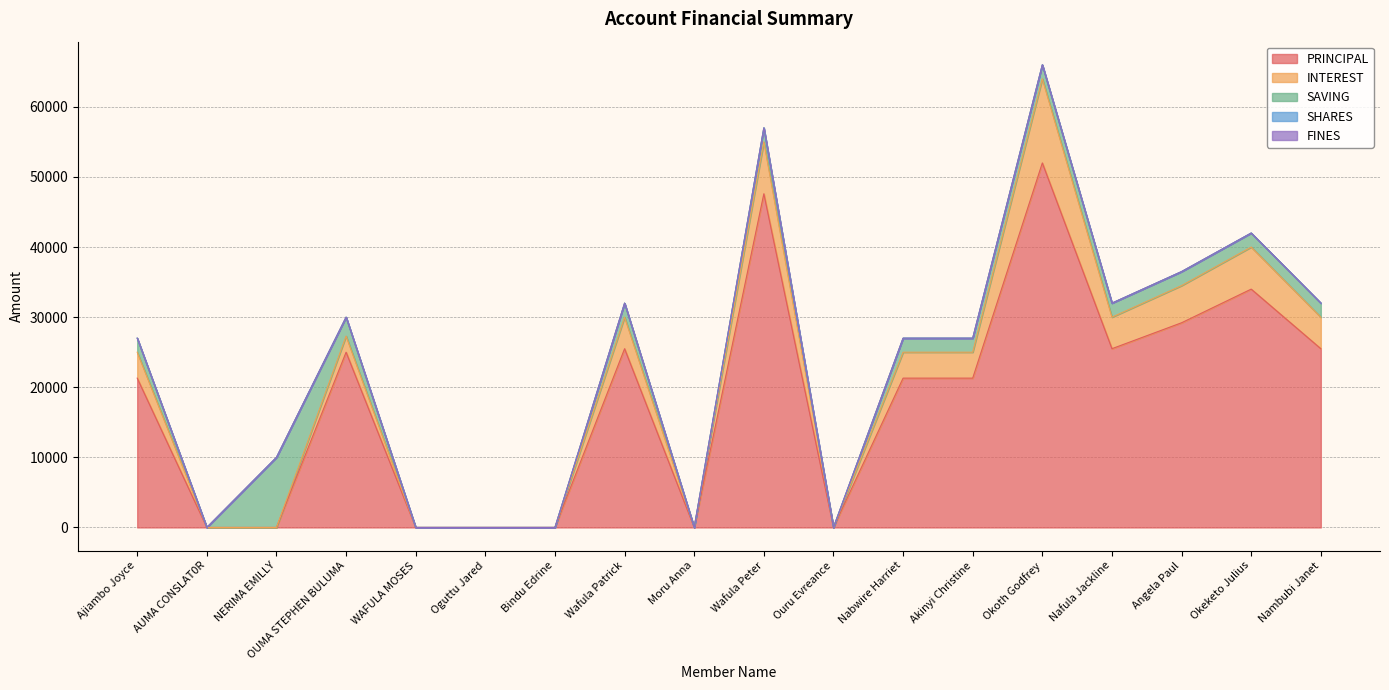

At which category is the sum across all series the highest?

Okoth Godfrey